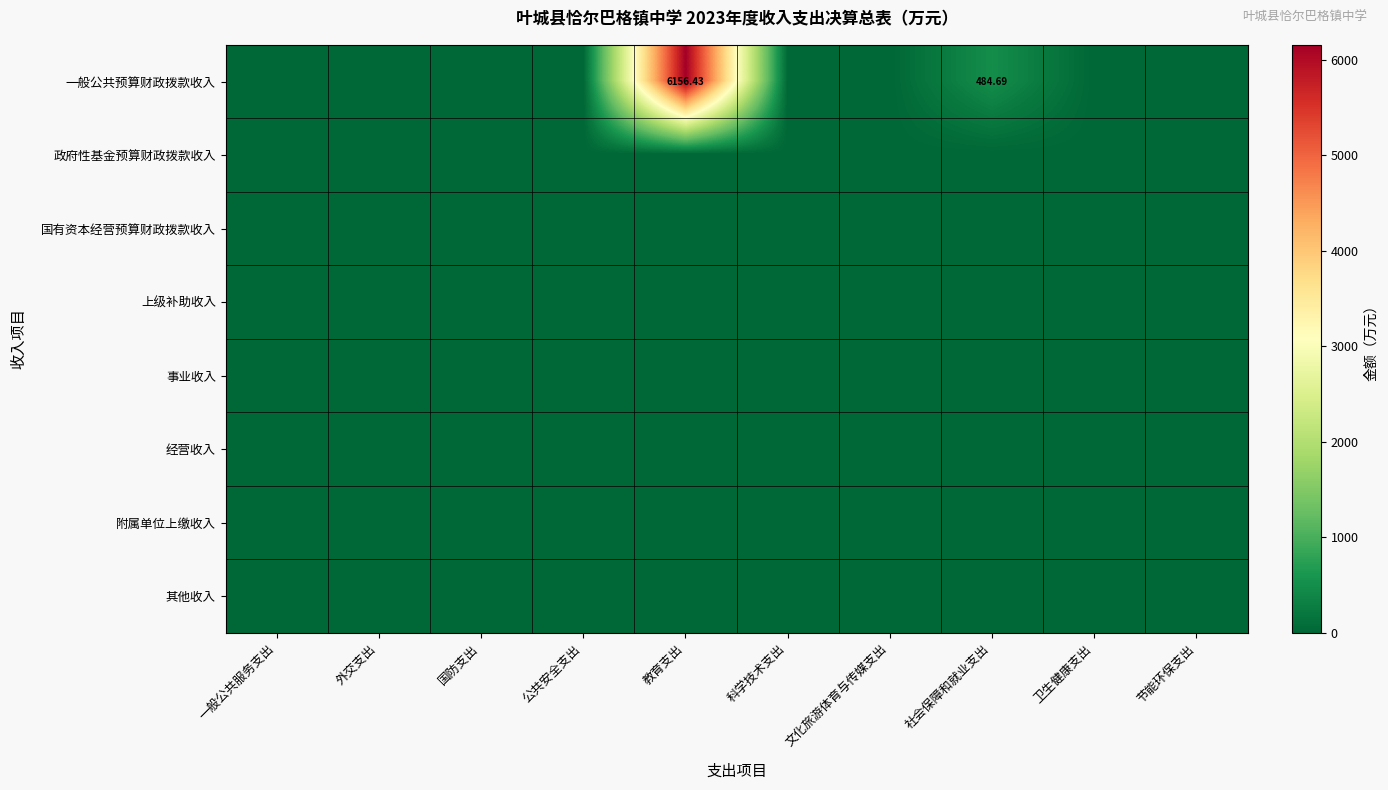

At which category does the chart reach its peak across all series?

教育支出